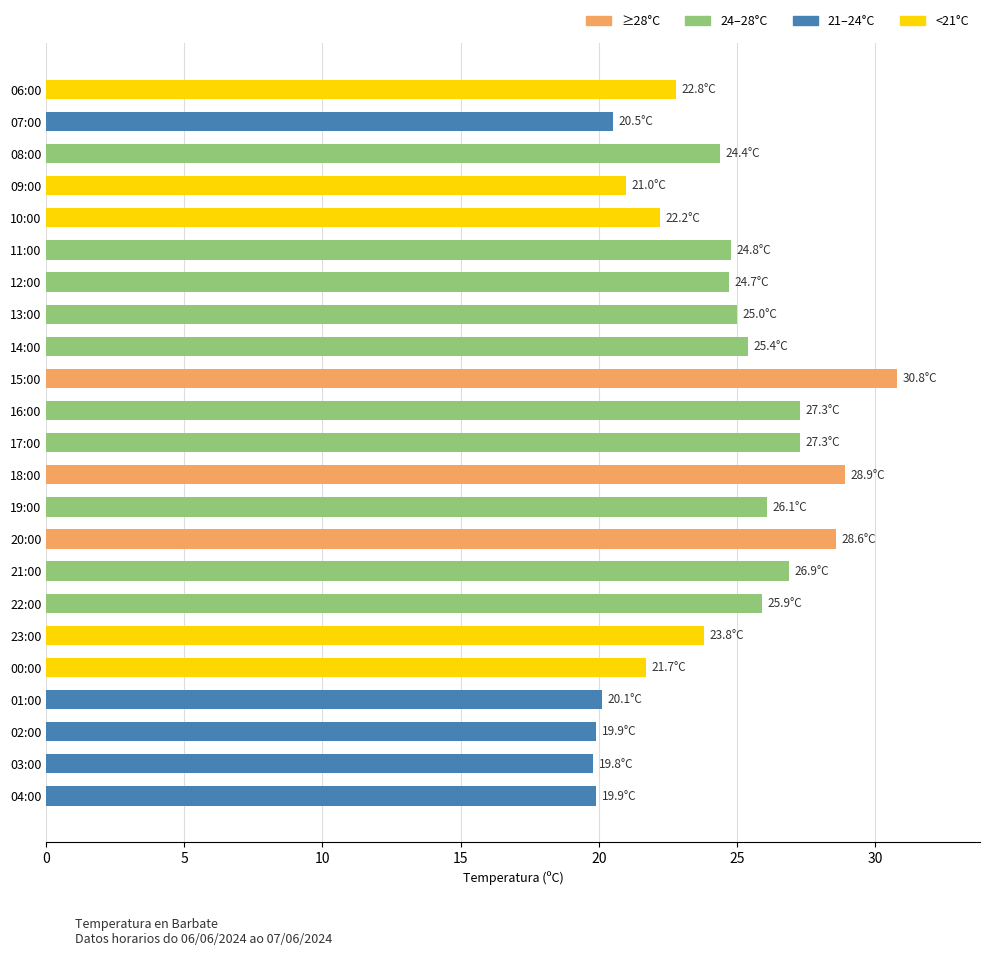

What is the sum of the values at 14:00 and 20:00?

54.0